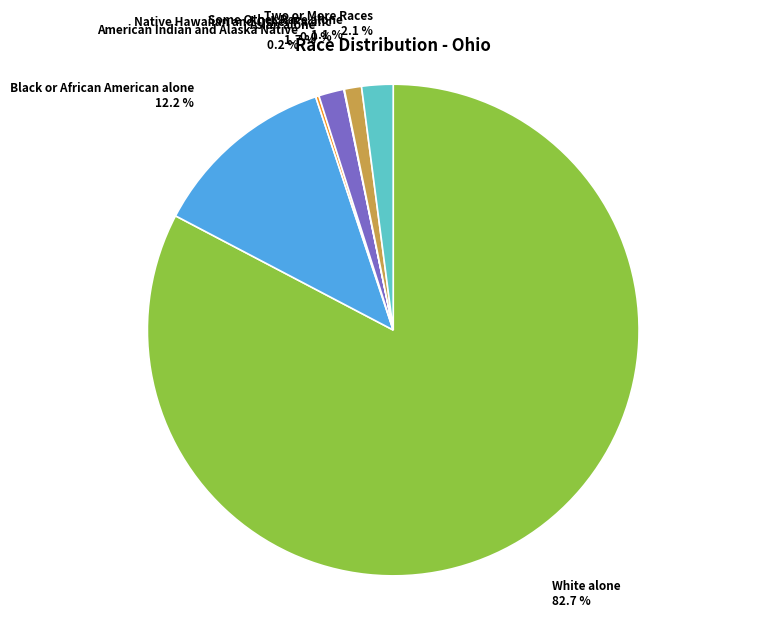

To the nearest percent, what is the difference between the largest and smallest slice percentages?

83%